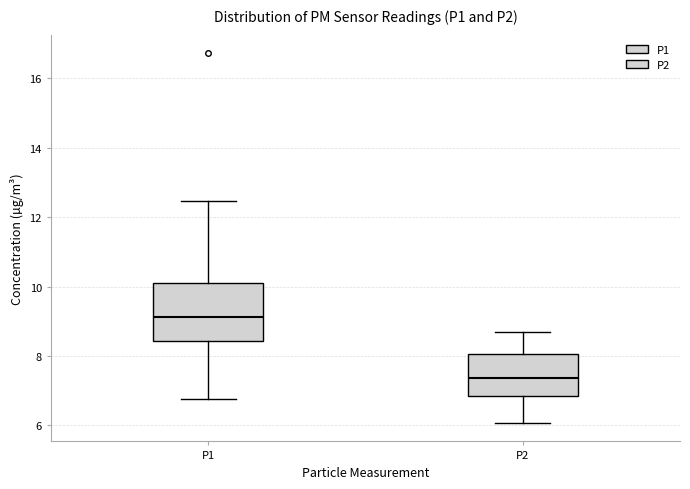

Reading left to right, transcribe this box plot: for each box, give where its median line is, the range the box spans, and where its two whiskers end, as read against the y-axis. The values are not printed on the chart, so give them approximately, as read against the axis.

P1: median 9.2, box 8.4 to 10.2, whiskers 6.8 to 12.4
P2: median 7.4, box 6.8 to 8.0, whiskers 6.0 to 8.6